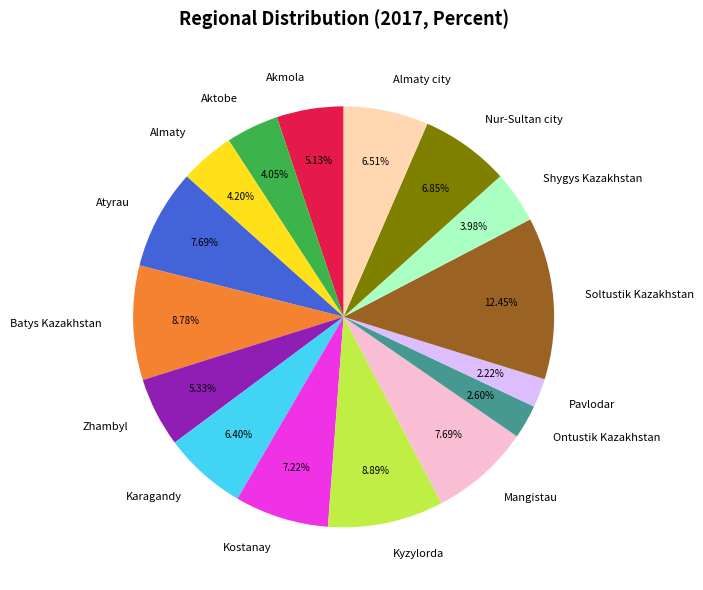

Does any single category account for the majority?

No